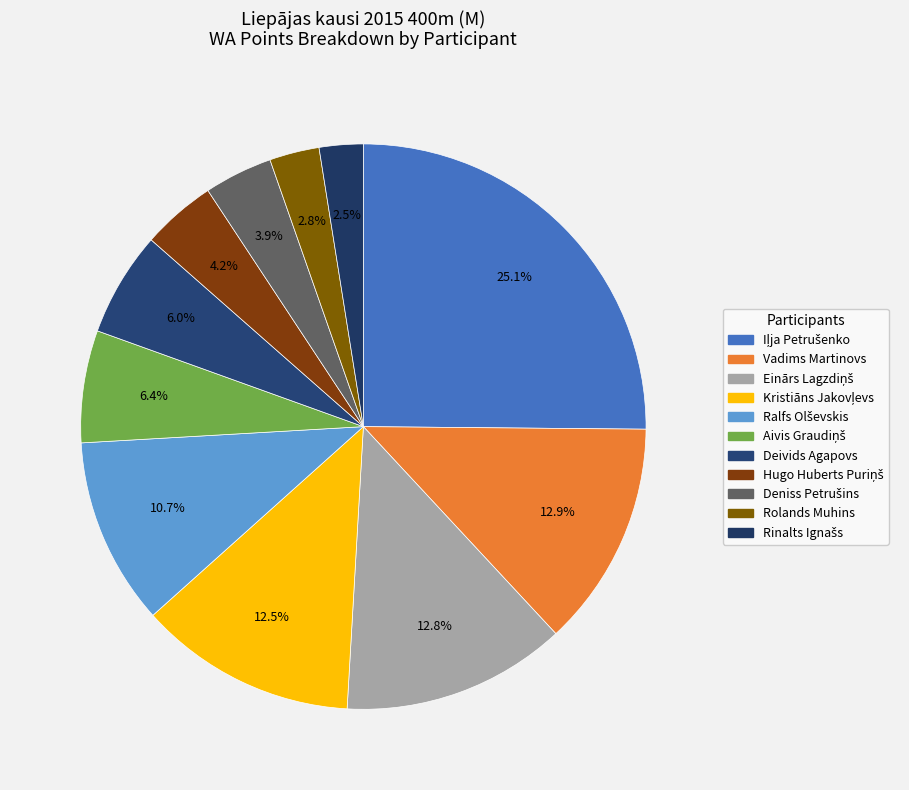

Count the number of slices in the pie.

11